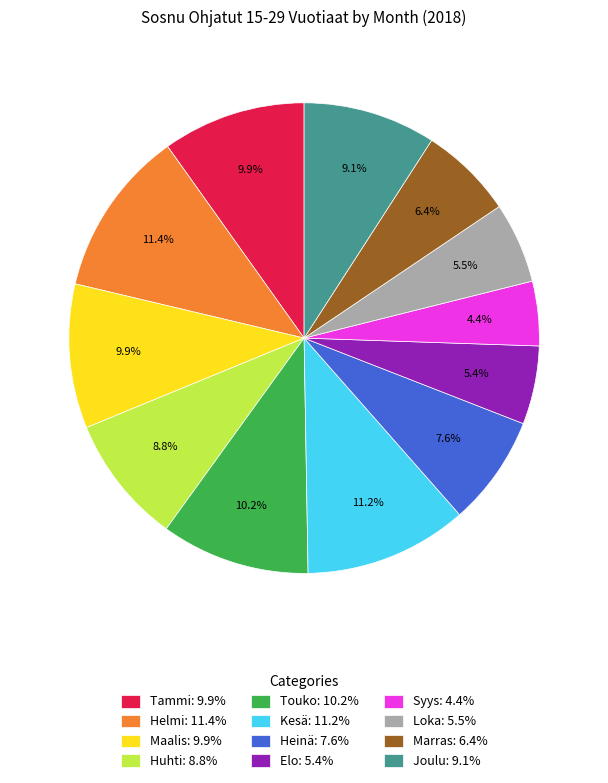

How much of the chart is everything except Joulu: 9.1%?

90.9%